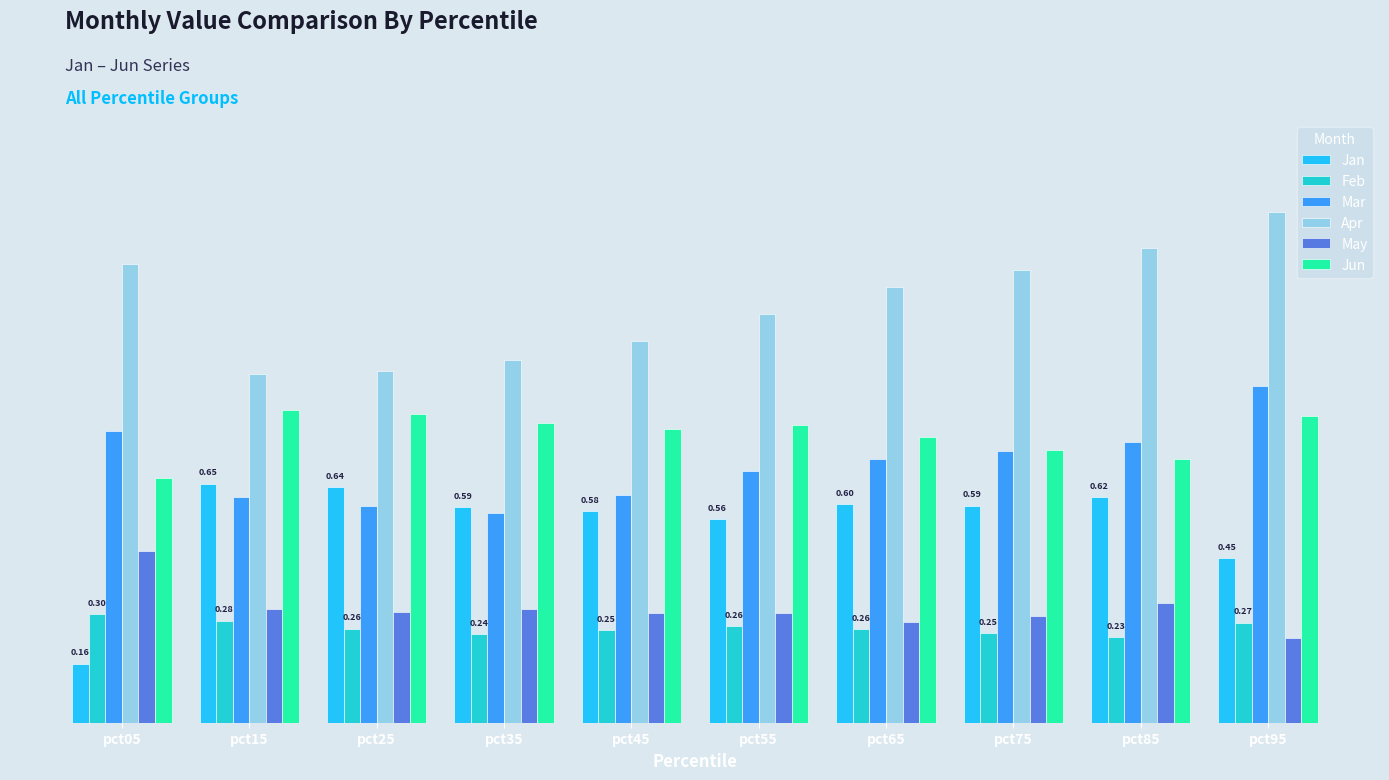

Reading left to right, what are all the values shown in this chart?

Jan: pct05=0.2	pct15=0.7	pct25=0.6	pct35=0.6	pct45=0.6	pct55=0.6	pct65=0.6	pct75=0.6	pct85=0.6	pct95=0.5
Feb: pct05=0.3	pct15=0.3	pct25=0.3	pct35=0.2	pct45=0.3	pct55=0.3	pct65=0.3	pct75=0.2	pct85=0.2	pct95=0.3
Mar: pct05=0.8	pct15=0.6	pct25=0.6	pct35=0.6	pct45=0.6	pct55=0.7	pct65=0.7	pct75=0.7	pct85=0.8	pct95=0.9
Apr: pct05=1.3	pct15=1.0	pct25=1.0	pct35=1.0	pct45=1.0	pct55=1.1	pct65=1.2	pct75=1.2	pct85=1.3	pct95=1.4
May: pct05=0.5	pct15=0.3	pct25=0.3	pct35=0.3	pct45=0.3	pct55=0.3	pct65=0.3	pct75=0.3	pct85=0.3	pct95=0.2
Jun: pct05=0.7	pct15=0.9	pct25=0.8	pct35=0.8	pct45=0.8	pct55=0.8	pct65=0.8	pct75=0.7	pct85=0.7	pct95=0.8